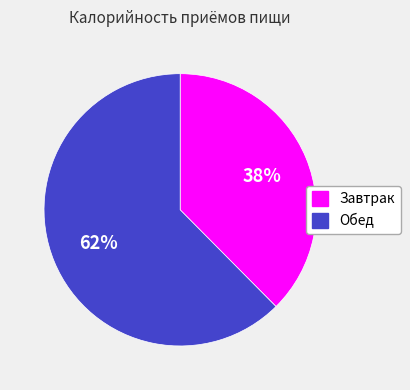

To the nearest percent, what is the average slice percentage?

50%